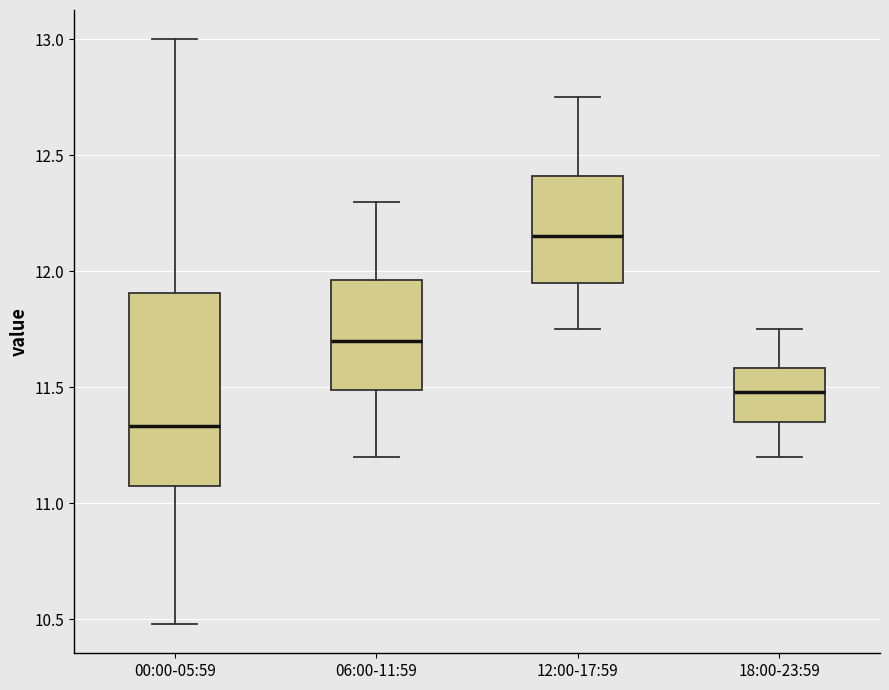

Comparing the boxes themselves (not the whiskers), which one is the tallest?

00:00-05:59